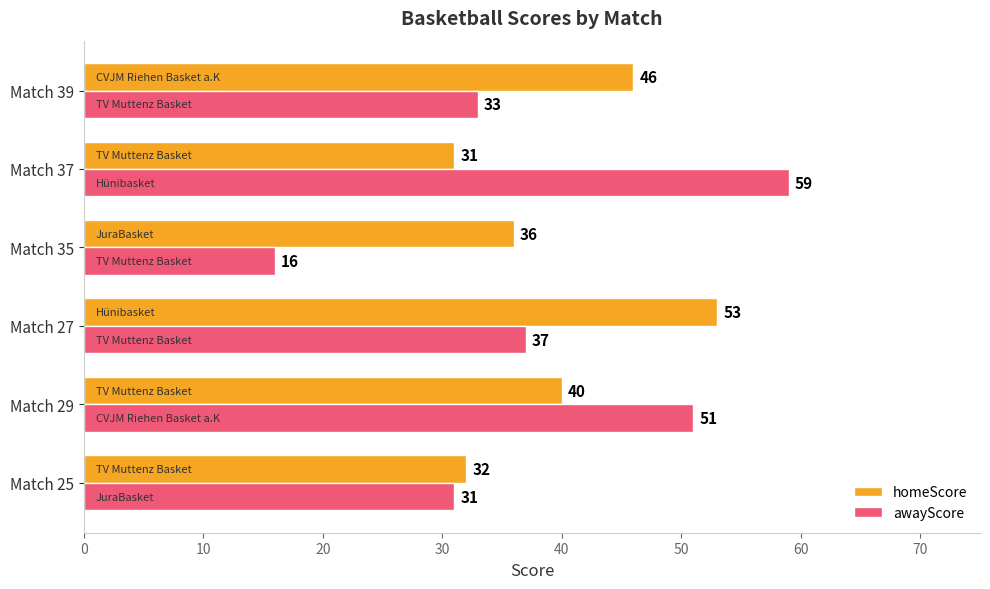

Rank the series by their average value, from highest to lowest.

homeScore, awayScore